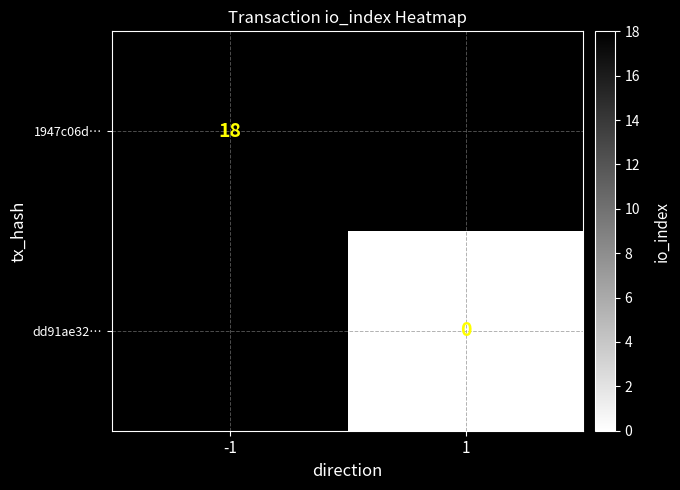

The value of 1947c06d… at -1 is 31. True or false?

False